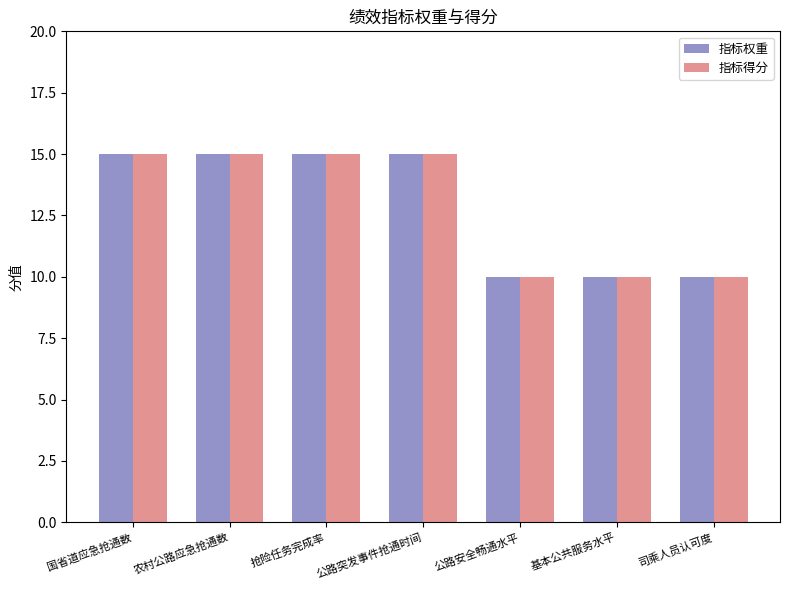

What is the sum of the 指标权重 values at 公路安全畅通水平 and 司乘人员认可度?

20